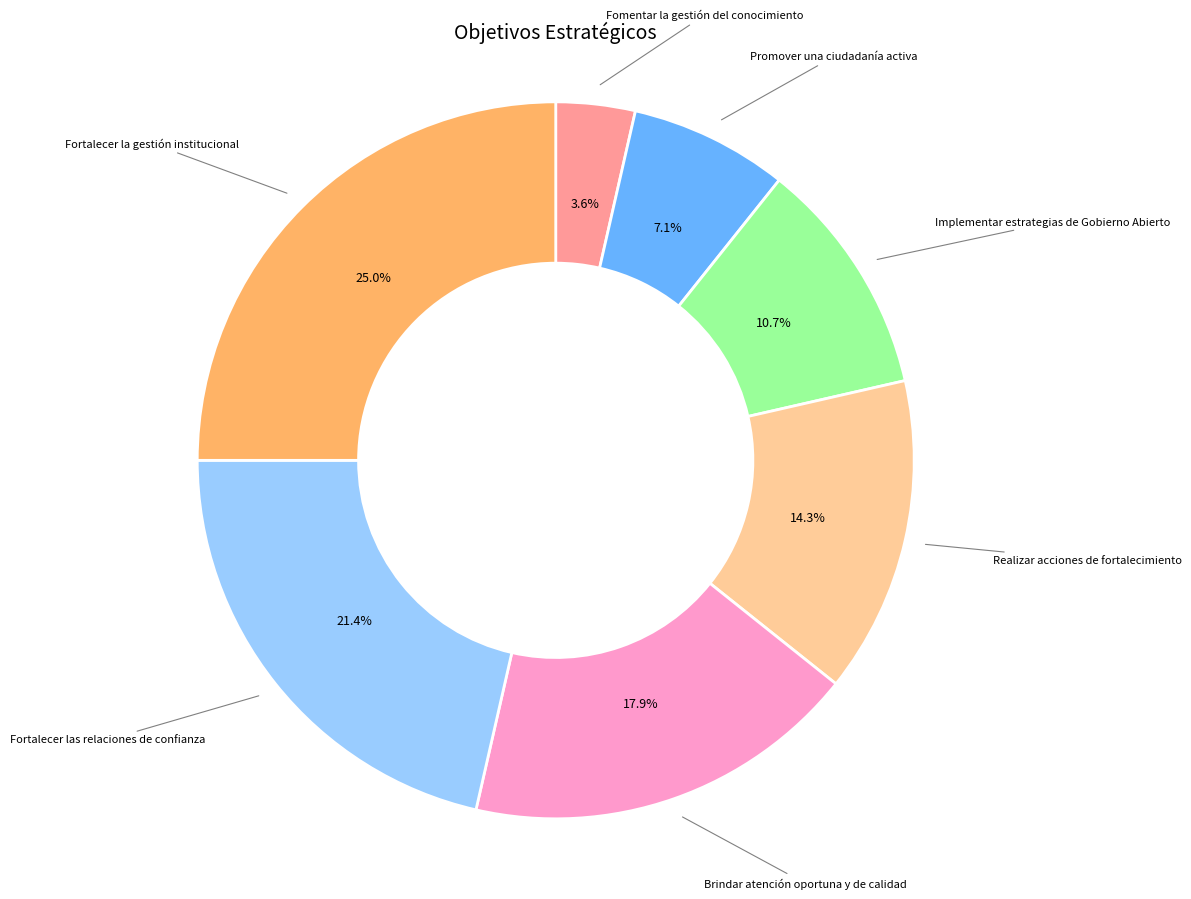

Is there any slice that represents more than half of the pie?

No